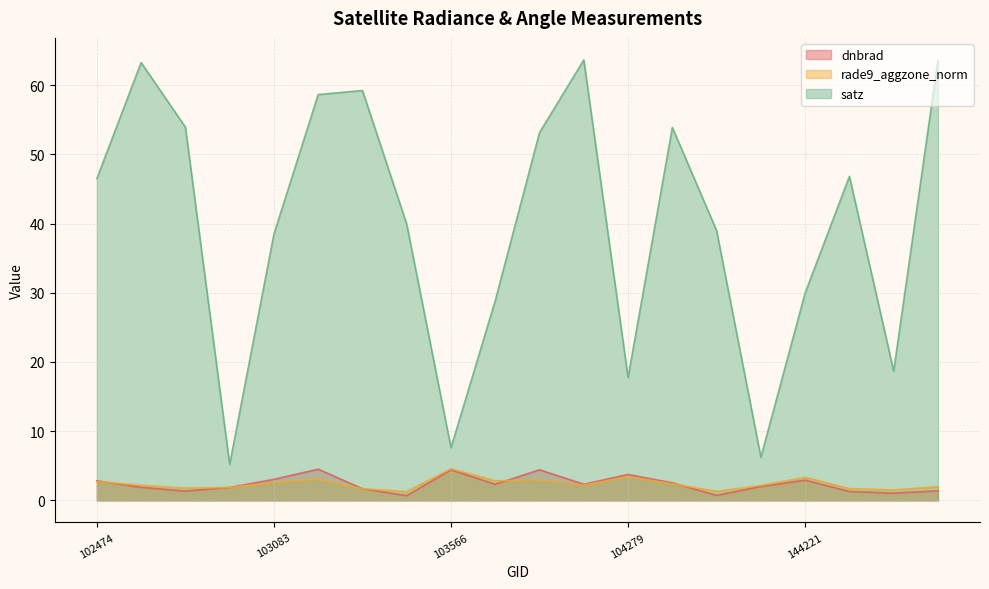

True or false: rade9_aggzone_norm and satz intersect in this chart.

False